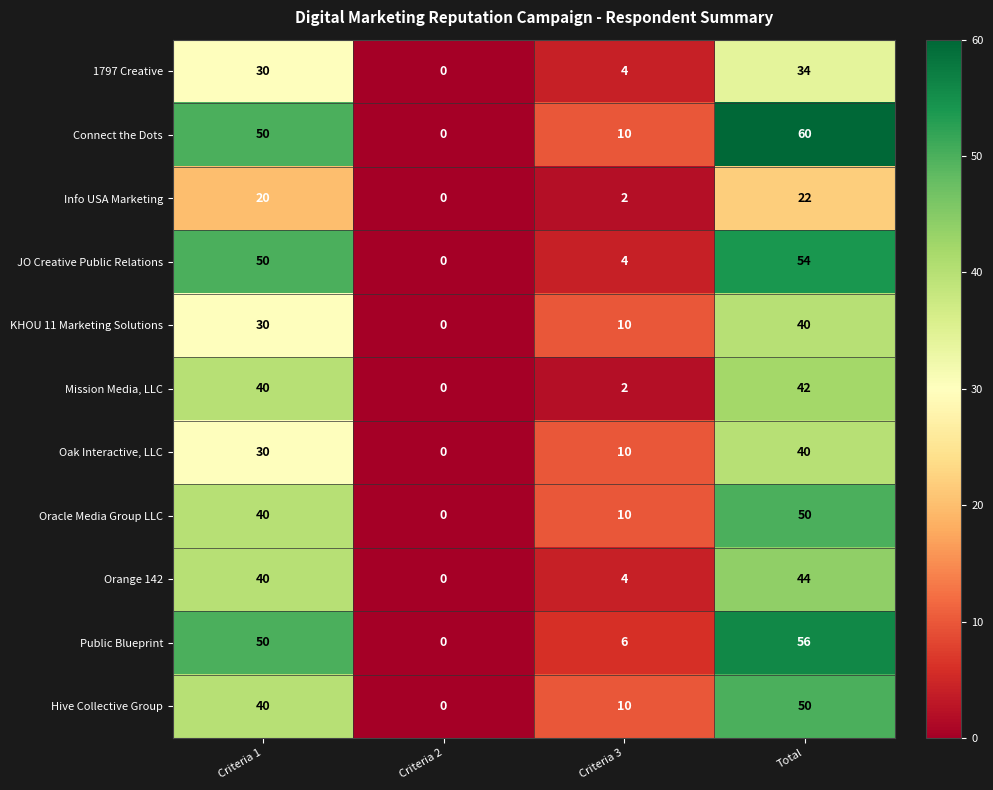

Read the 1797 Creative value at Criteria 1.

30